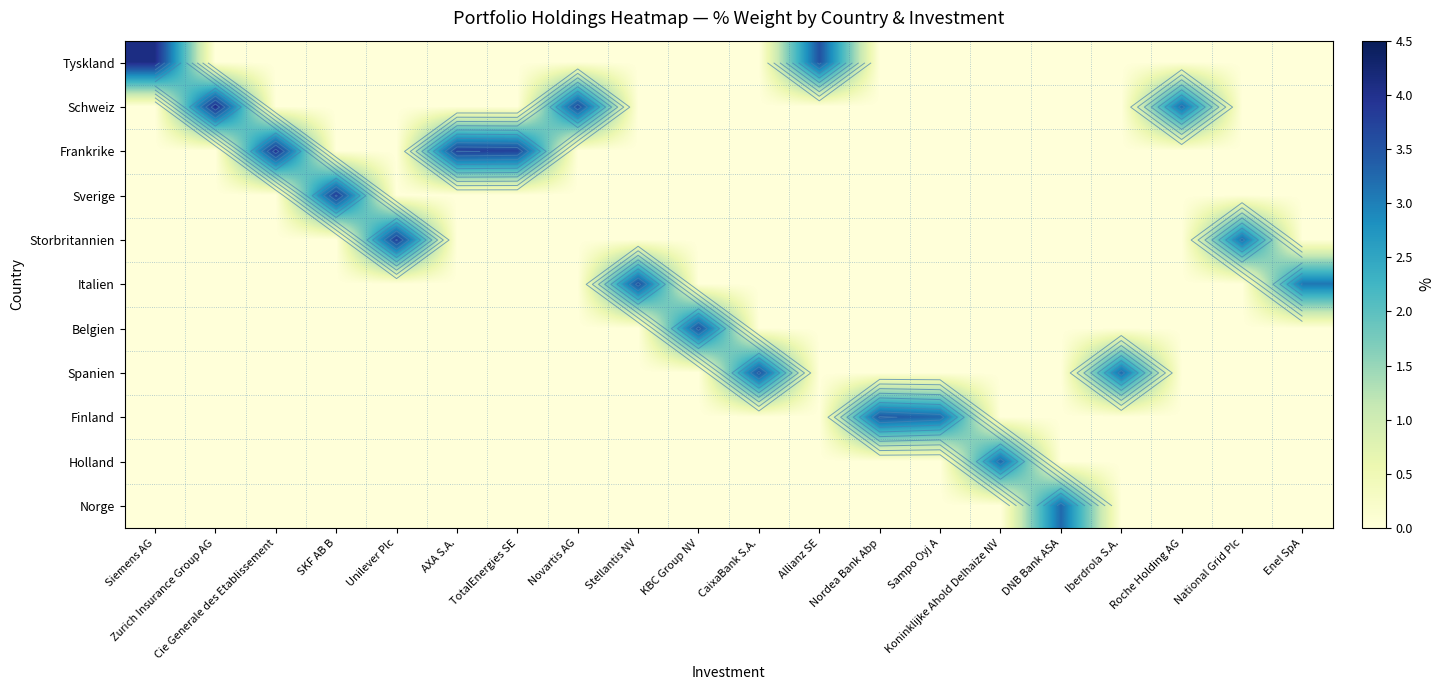

True or false: Norge has a value of 0.0 at AXA S.A..

True